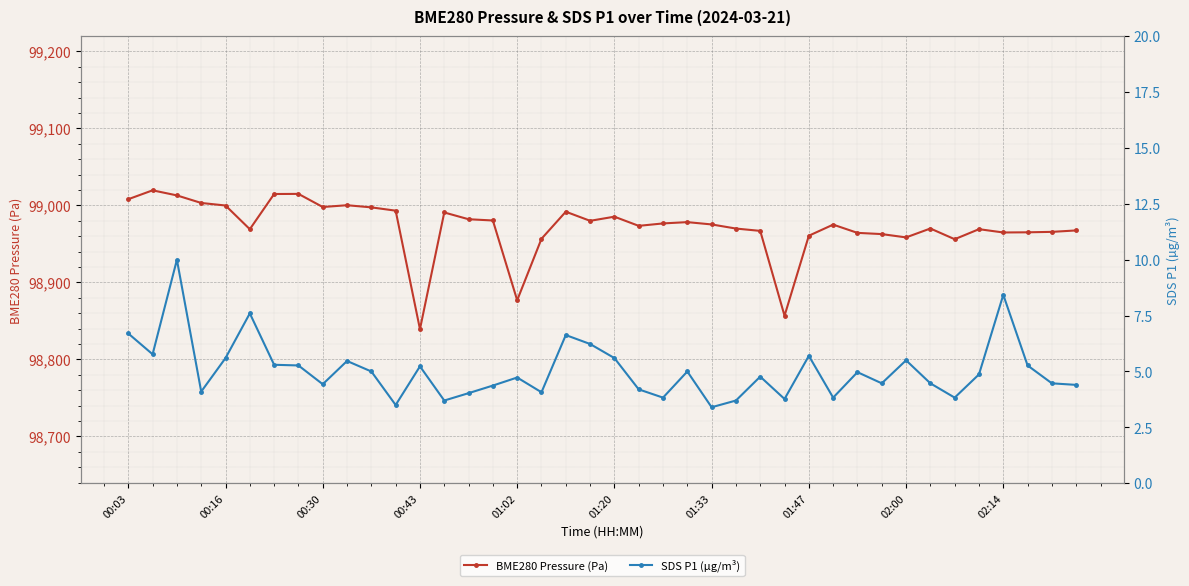

Which category has the lowest value in the BME280 Pressure (Pa) series?

00:43